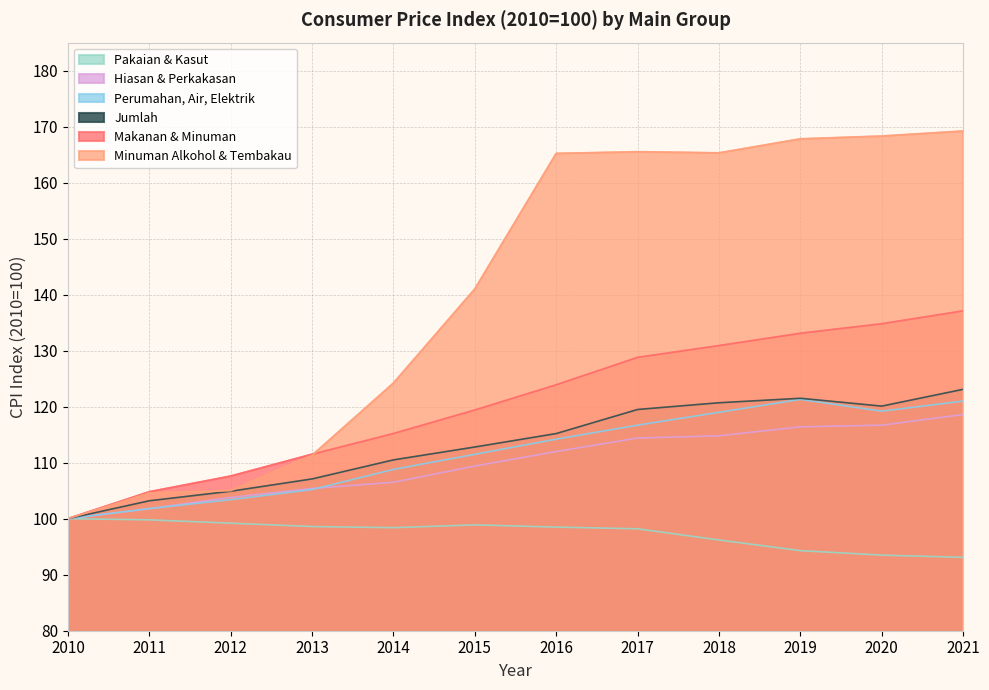

The value of Pakaian & Kasut at 2015 is 35.6. True or false?

False